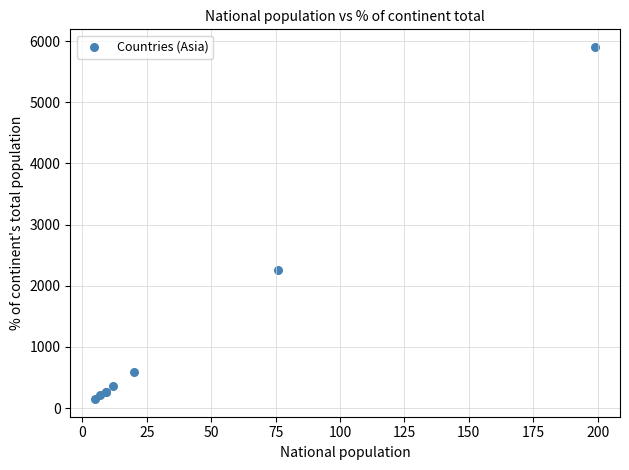

What Y value in the scatter plot is closest to 3026?

2255